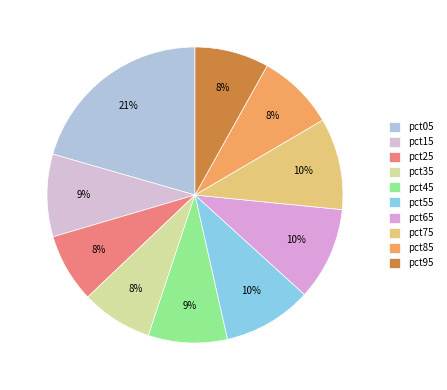

What is the largest slice in the pie chart?

pct05